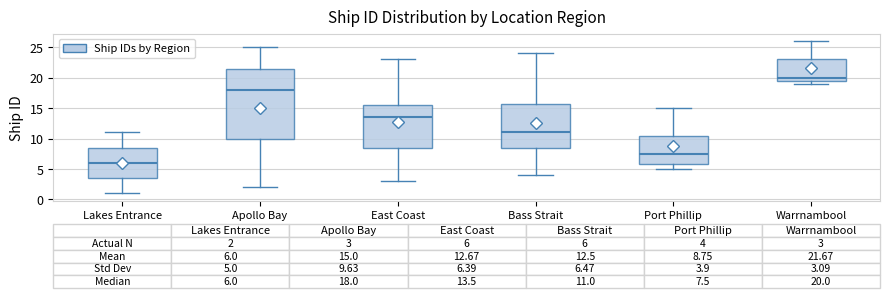

Which box is the tallest, from its lower edge to its upper edge?

Apollo Bay